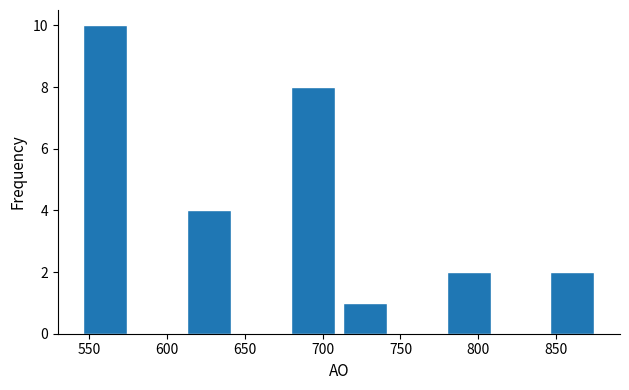

Reading left to right, list every bar in this chart as the range it spans on the x-axis followed by its height. Neither the bar edges nor the heights are printed on the chart, so give them approximately, as read against the axes.

545 to 575: 10
575 to 610: 0
610 to 645: 4
645 to 675: 0
675 to 710: 8
710 to 745: 1
745 to 775: 0
775 to 810: 2
810 to 845: 0
845 to 875: 2